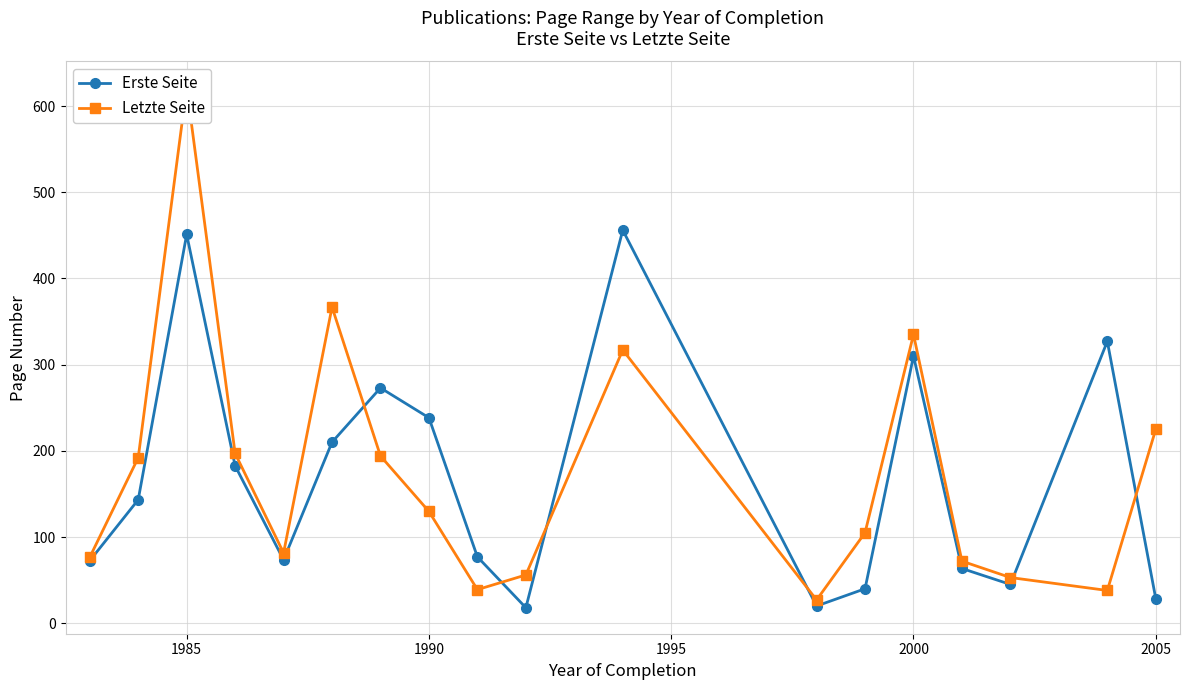

True or false: Erste Seite has more than 0 points higher than both neighbors.

True